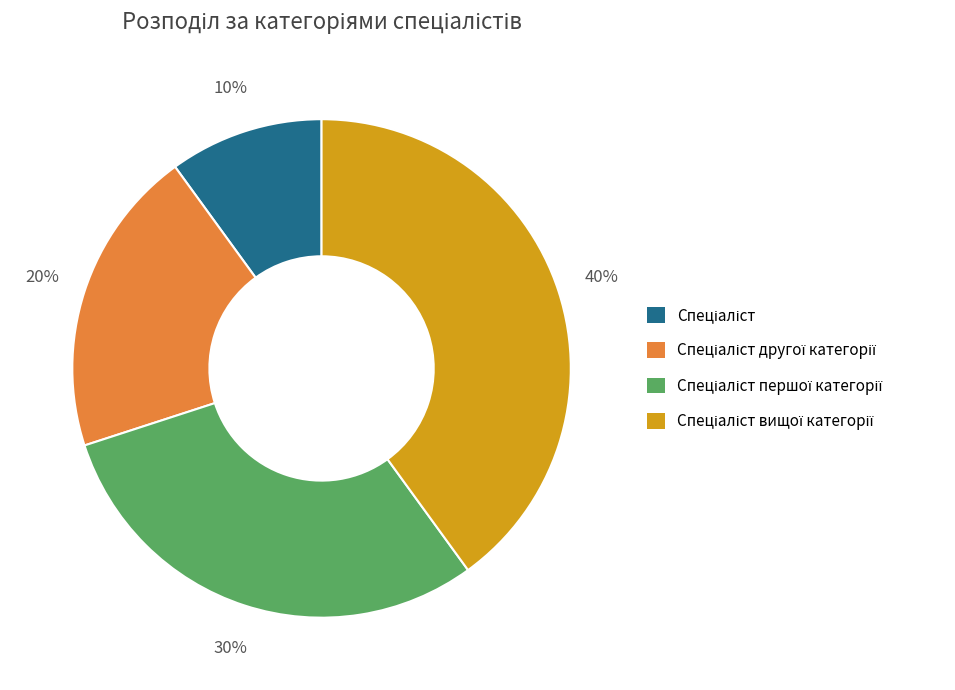

To the nearest percent, what is the difference between the largest and smallest slice percentages?

30%